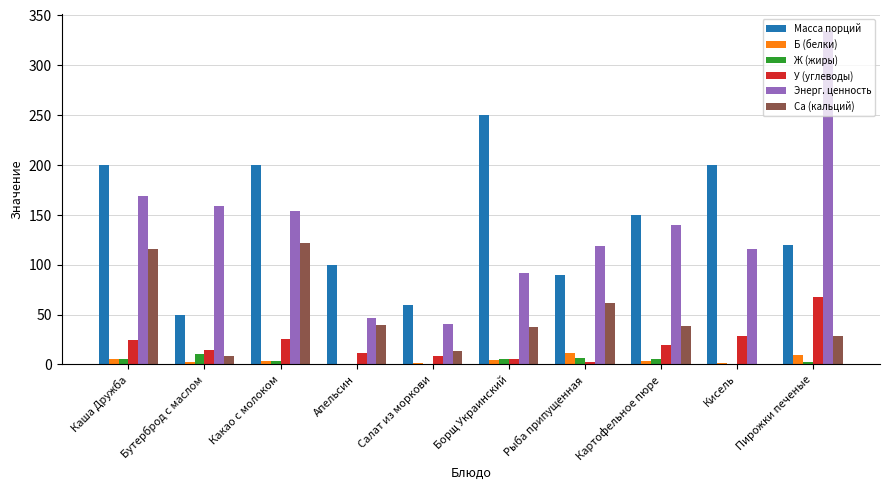

The У (углеводы) series shows 11.8 at Апельсин. True or false?

True